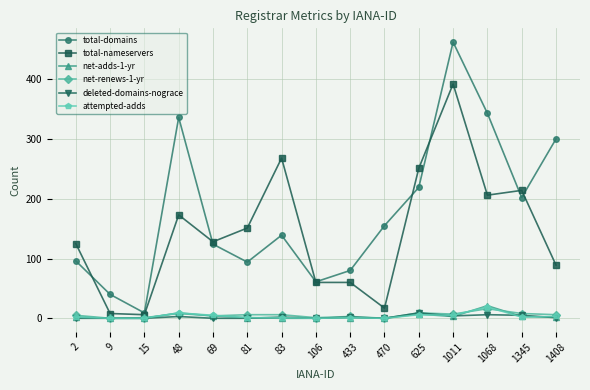

Which series has the widest spread of values?

total-domains